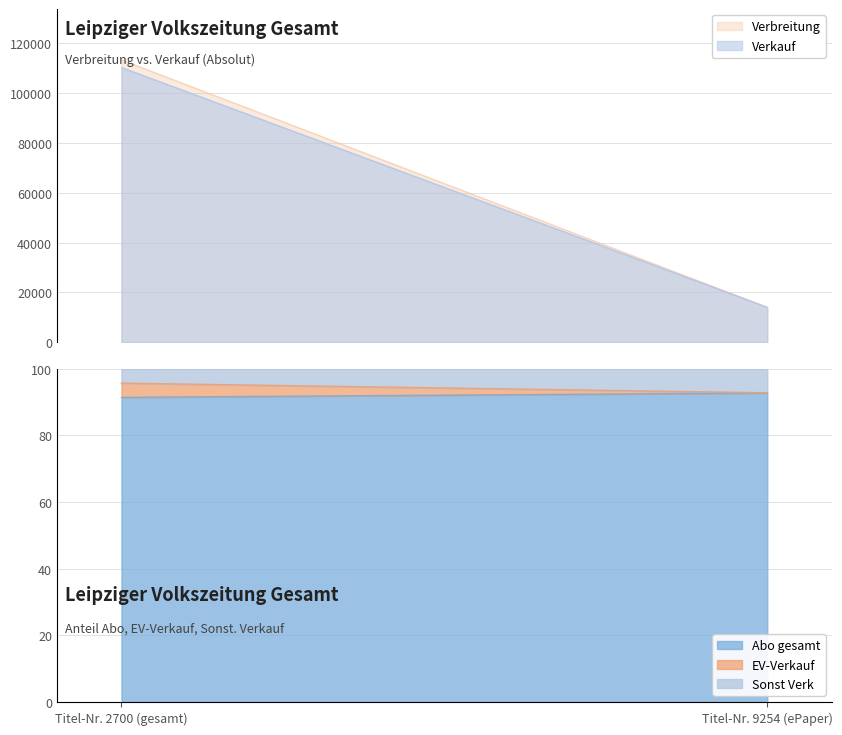

What is the label of the 1st point from the left?

Titel-Nr. 2700 (gesamt)